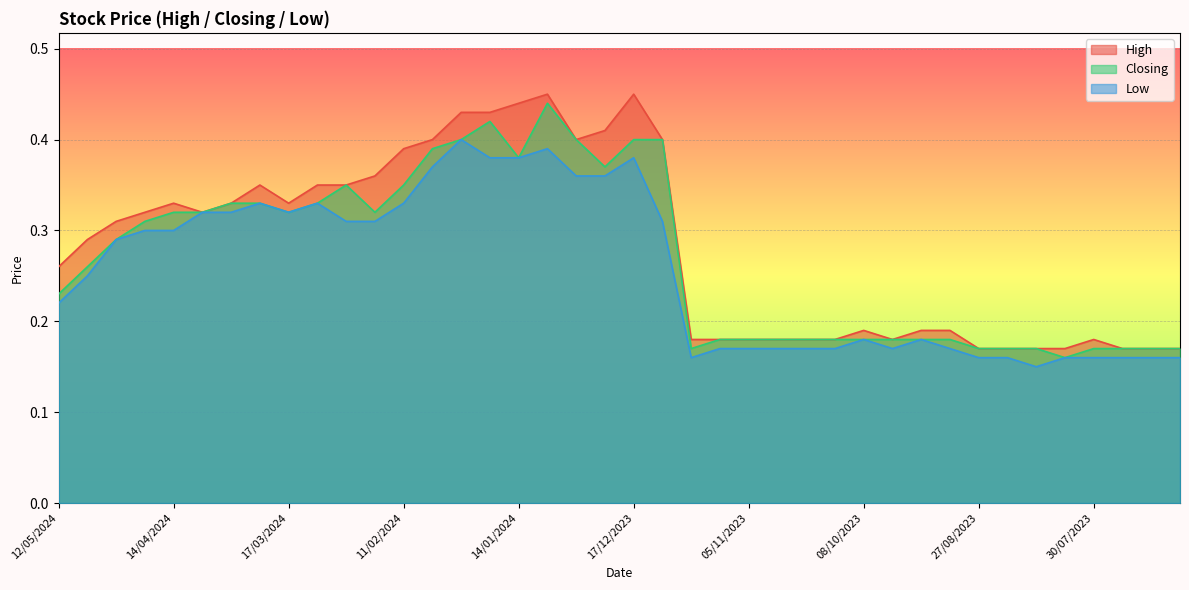

Which category has the lowest value across all series?

13/08/2023